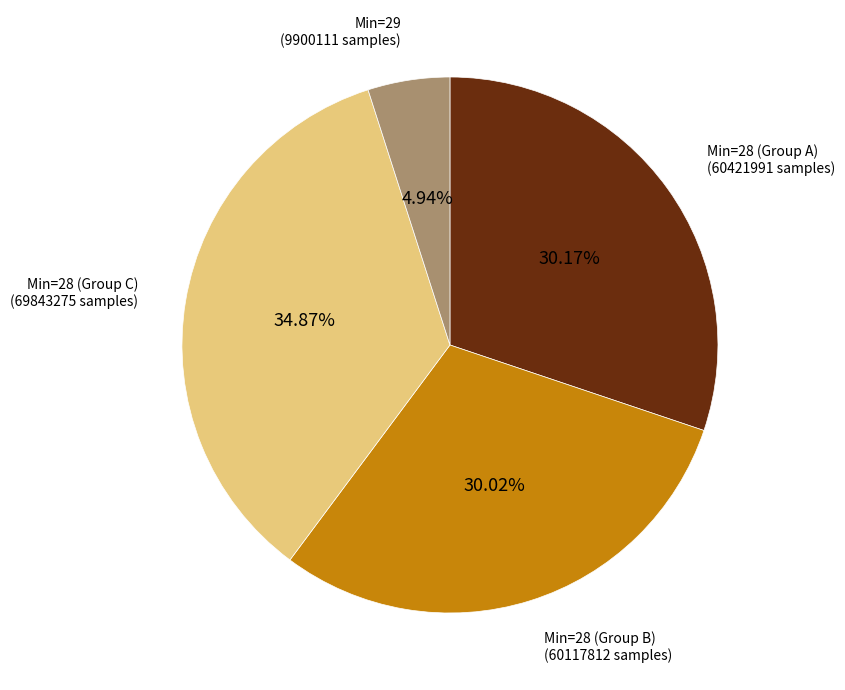

Does any single category account for the majority?

No